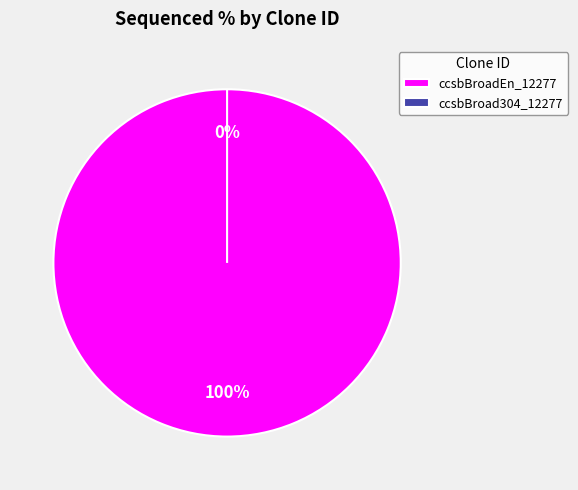

True or false: ccsbBroad304_12277 accounts for 0% of the total.

True